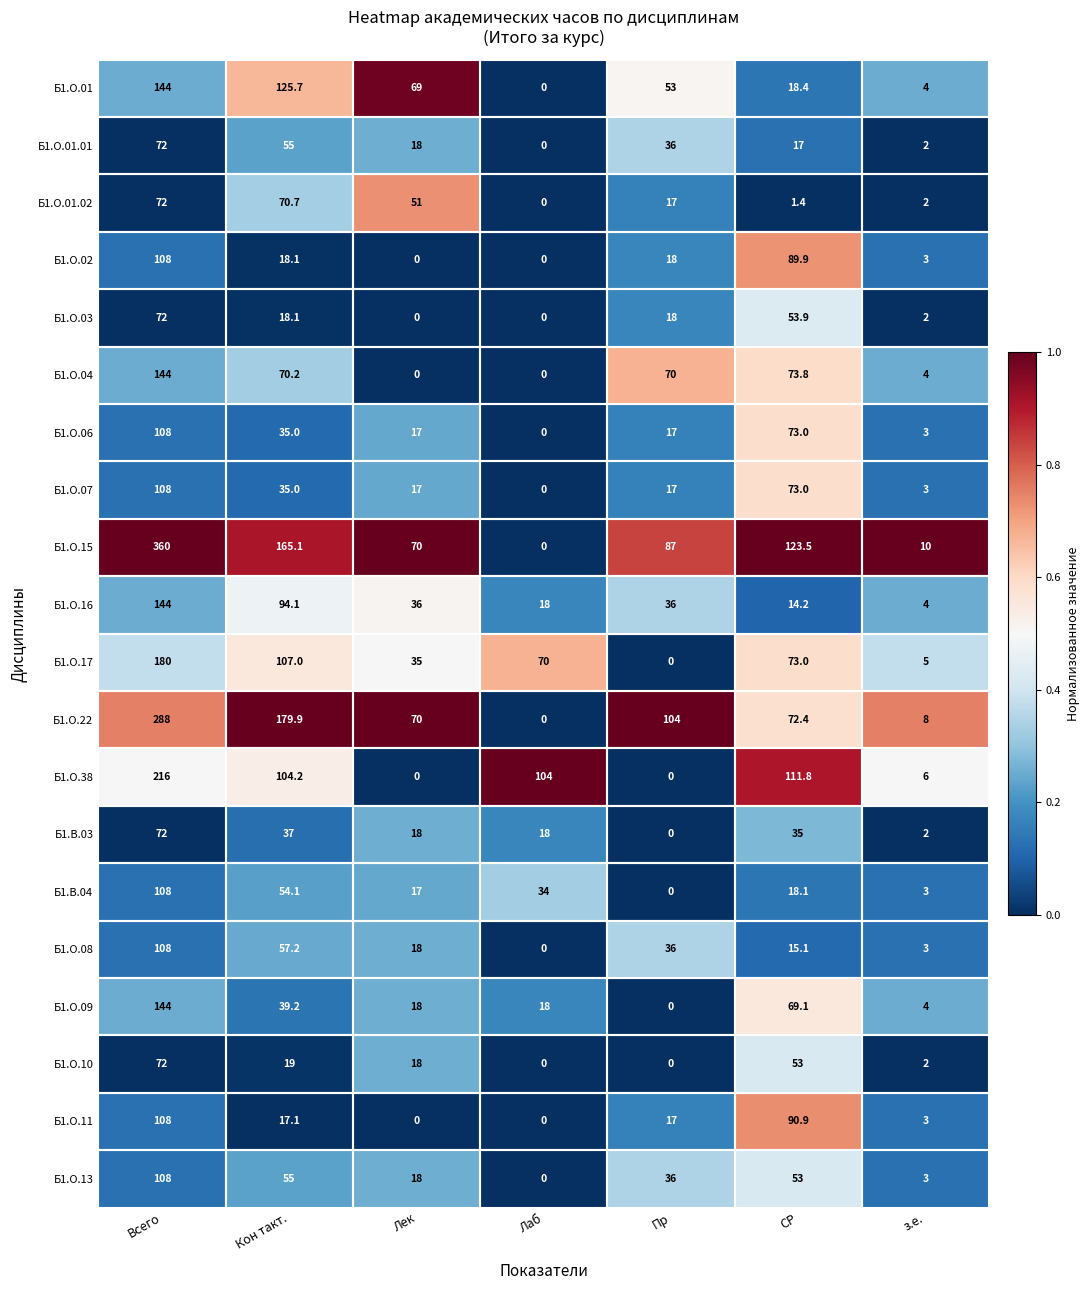

What is the average value of the Б1.О.11 series?

33.7